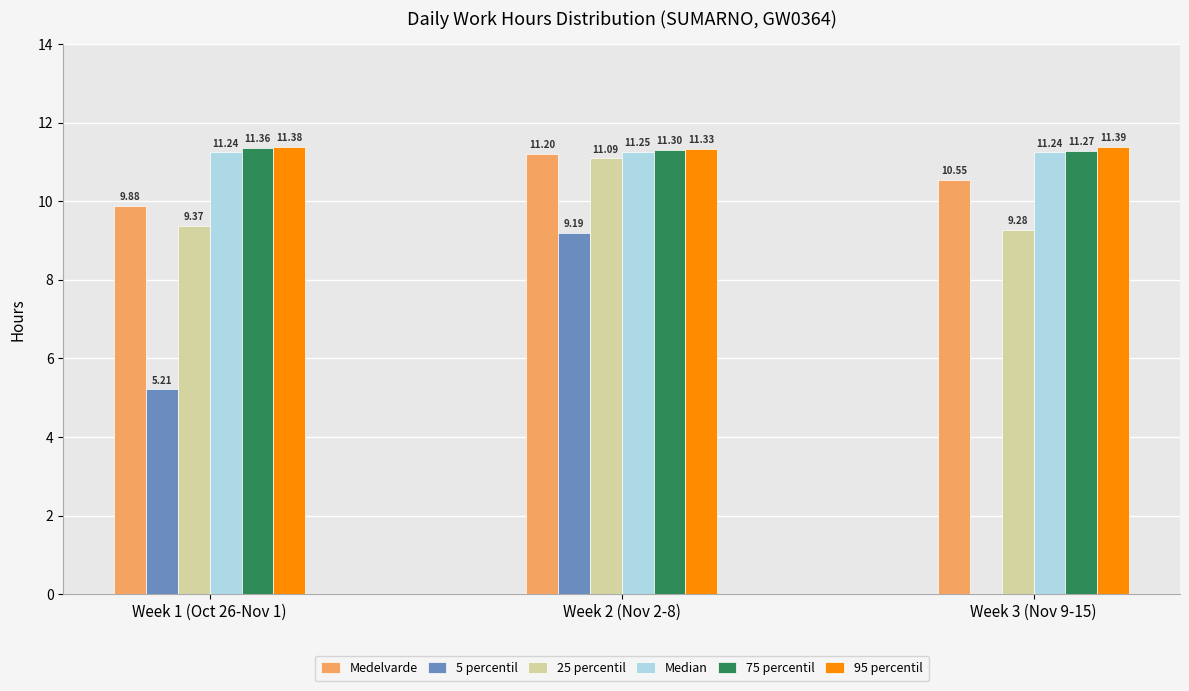

Which series has the largest total across all categories?

95 percentil